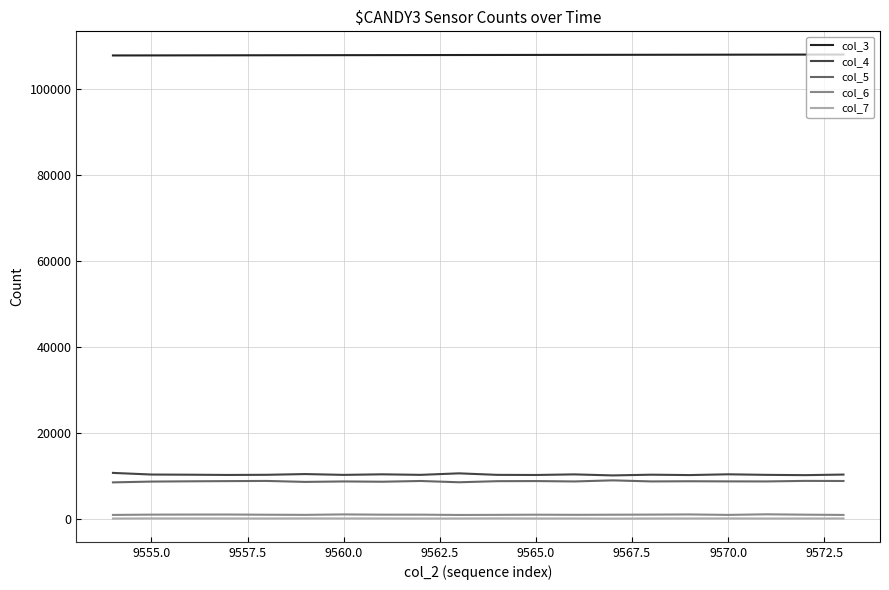

True or false: col_5 and col_6 cross at least once.

False